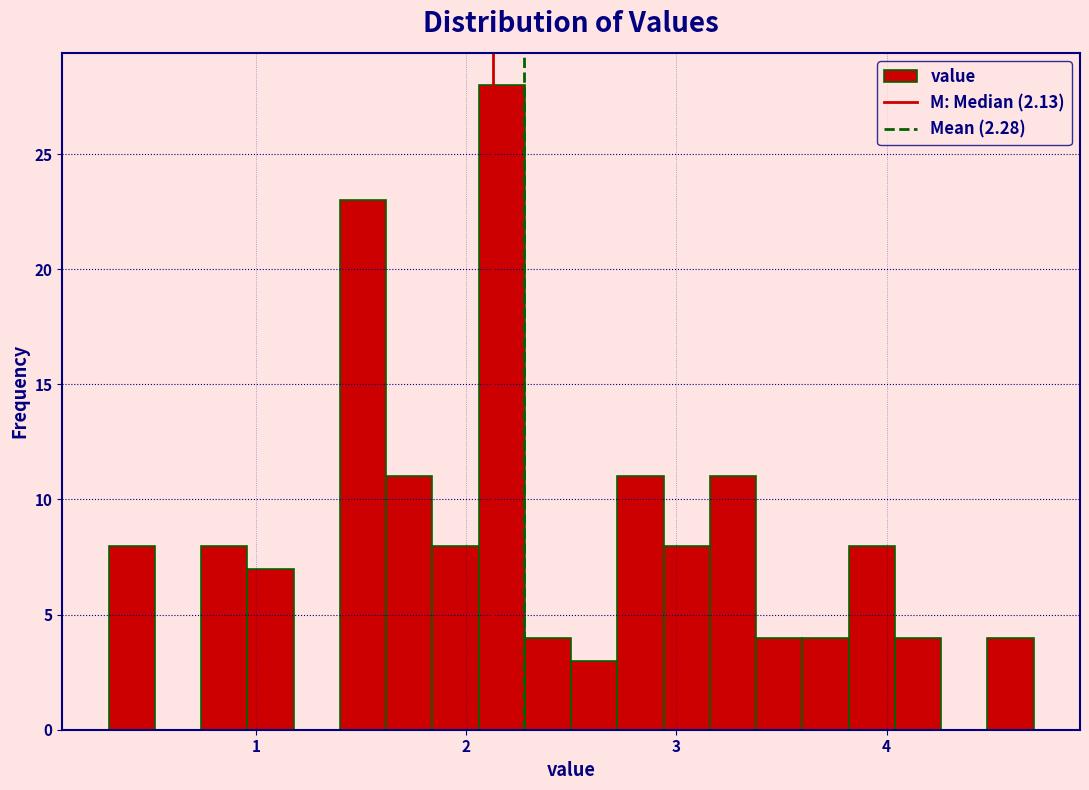

Read against the x-axis, roughly where is the centre of the tallest bar?

2.2